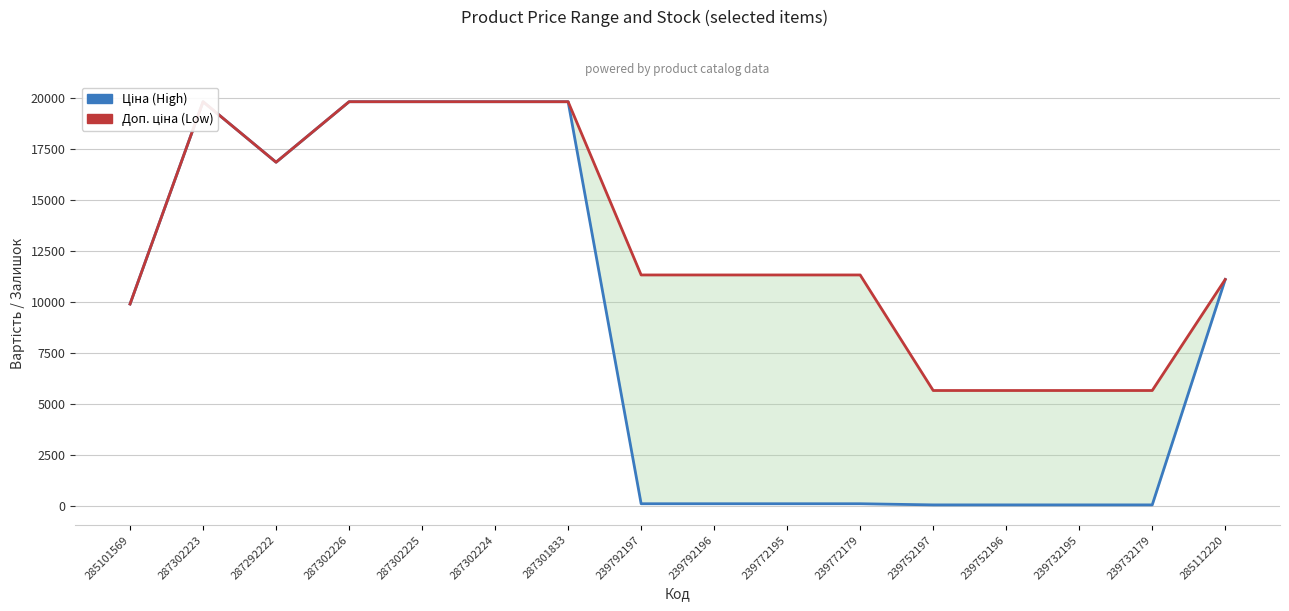

What is the sum of all Ціна (High) values?

137720.6